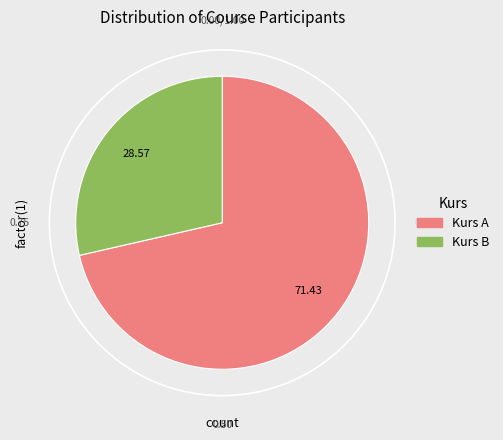

Which slice is the smallest?

Kurs B